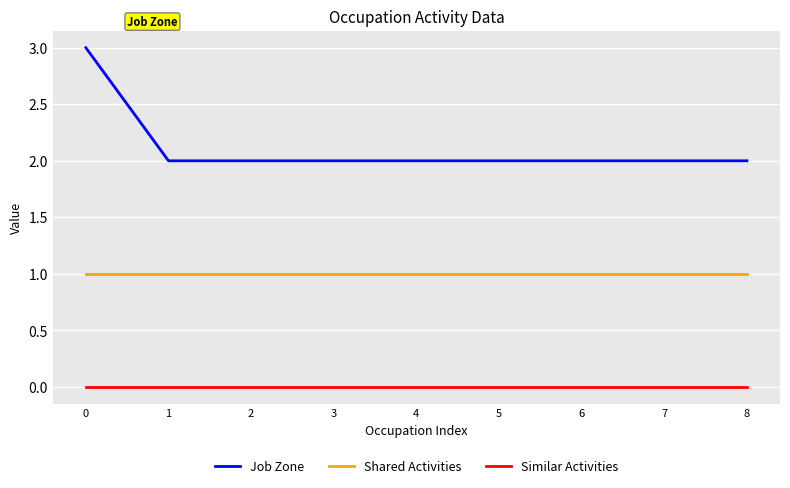

At how many categories does at least one series exceed 0?

9